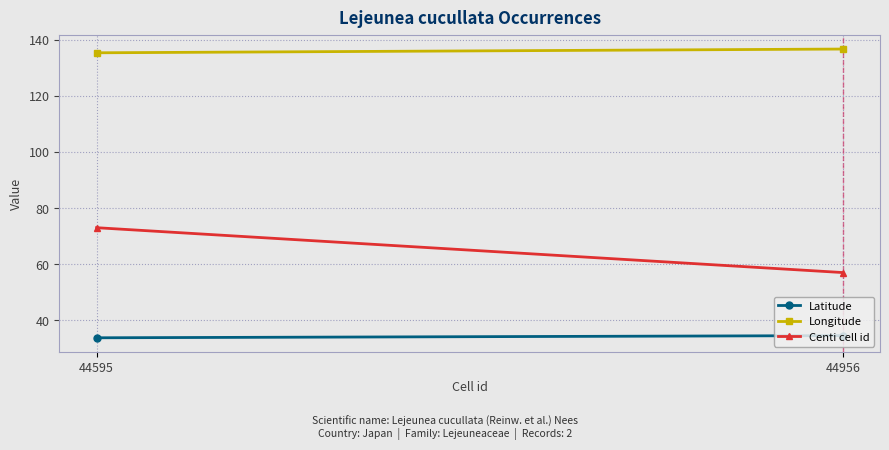

Which series has the largest total across all categories?

Longitude